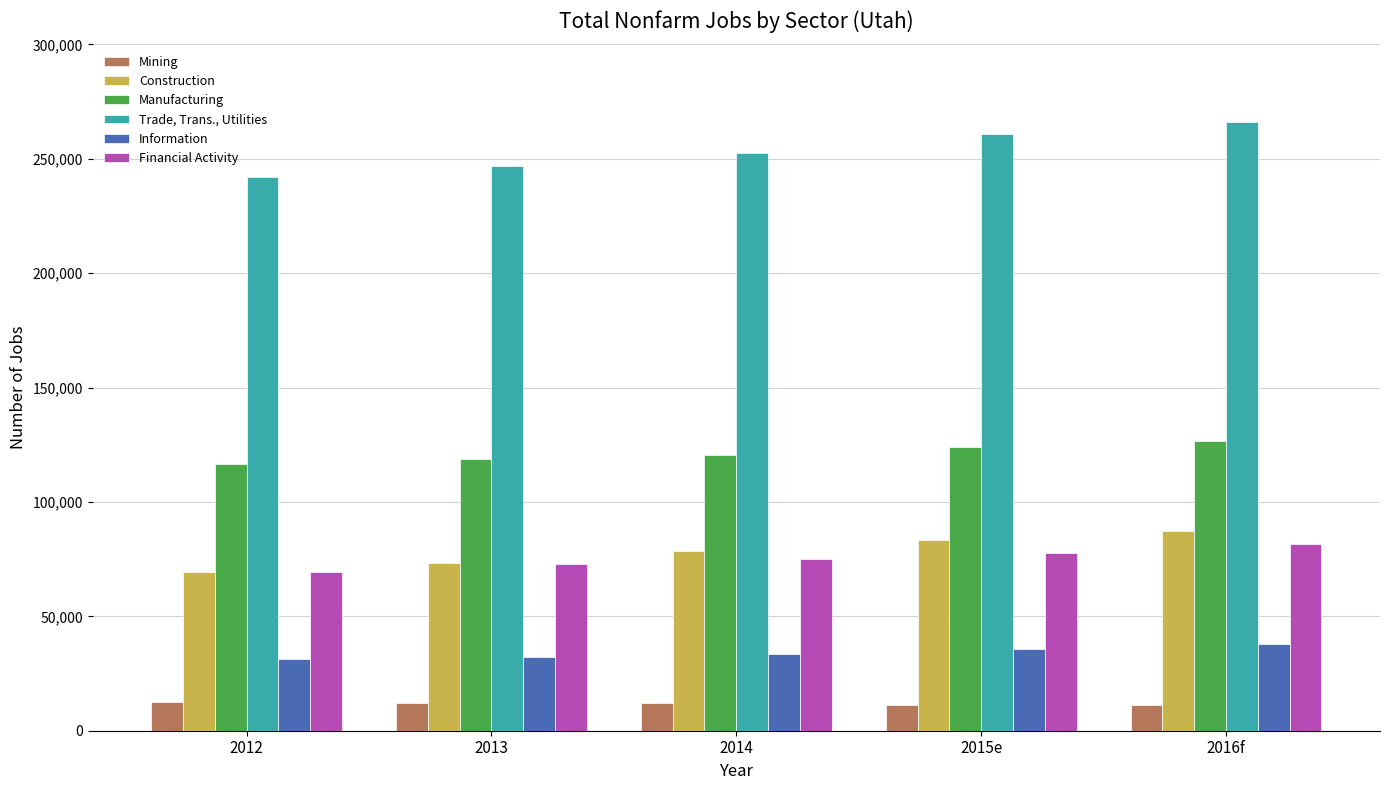

At 2015e, list the series in order from largest to smallest.

Trade, Trans., Utilities, Manufacturing, Construction, Financial Activity, Information, Mining